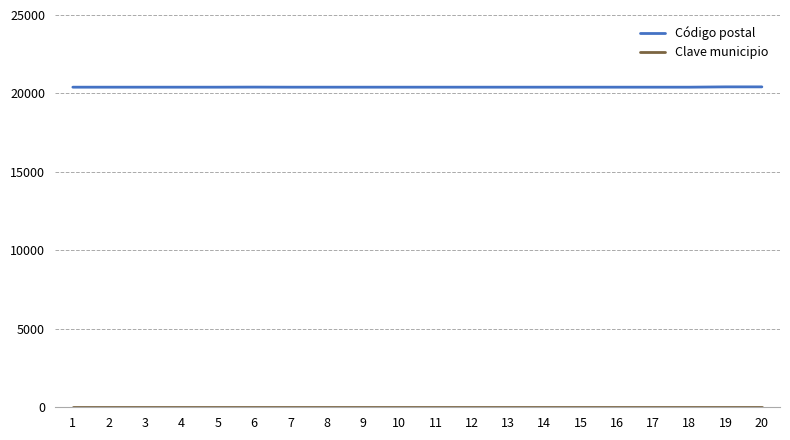

What is the highest value of the Código postal series?

20420